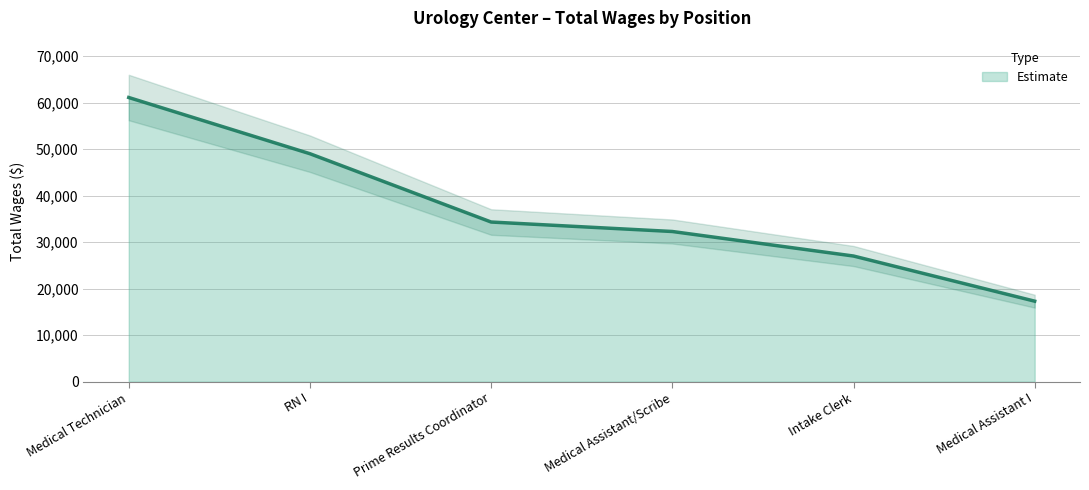

What is the label of the 6th point from the right?

Medical Technician